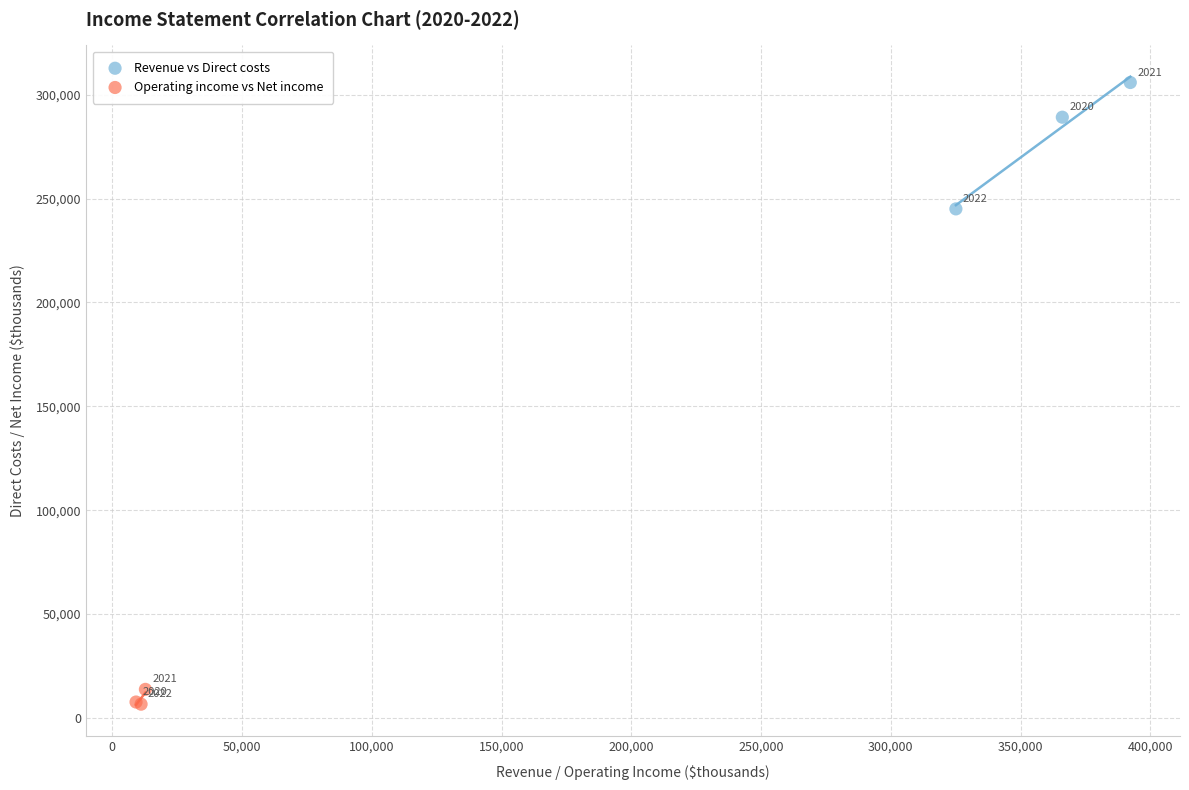

Which series contains the lowest Y value?

Operating income vs Net income